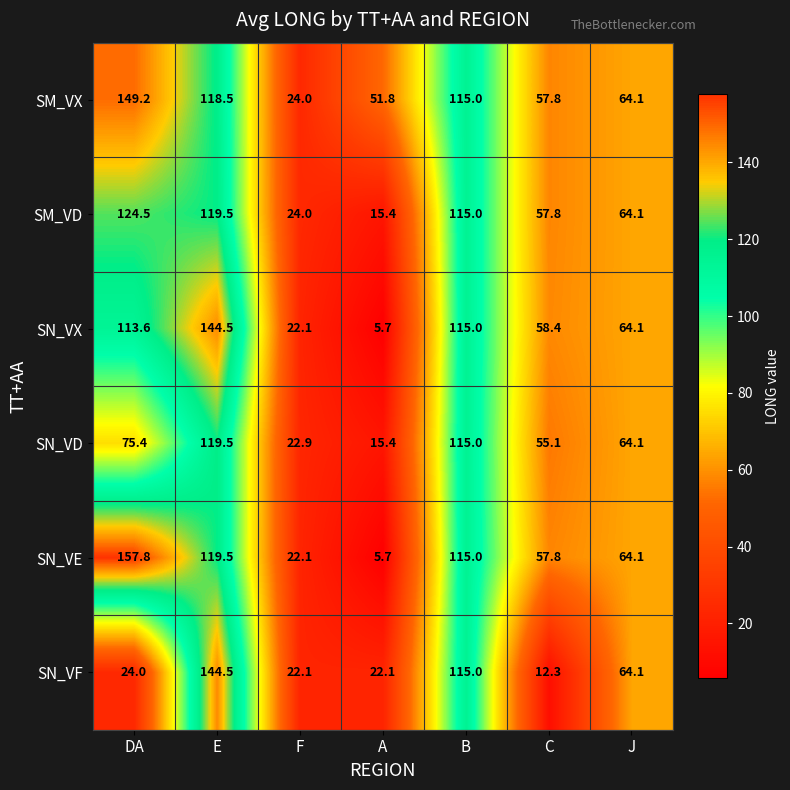

At which label does SN_VE first exceed 64?

DA